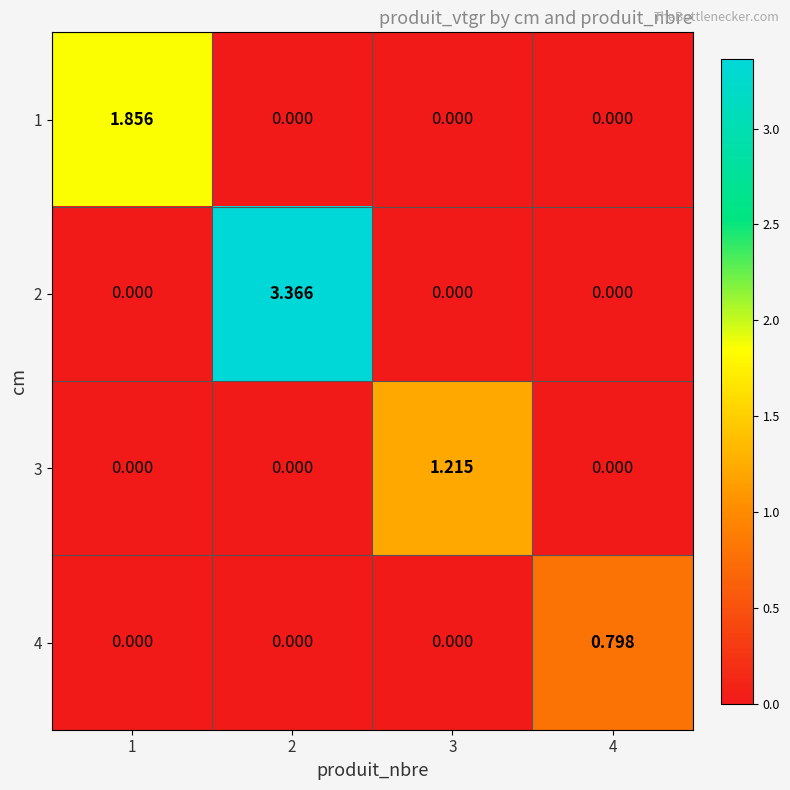

Is the value of 2 at 2 greater than the value of 1 at 1?

Yes